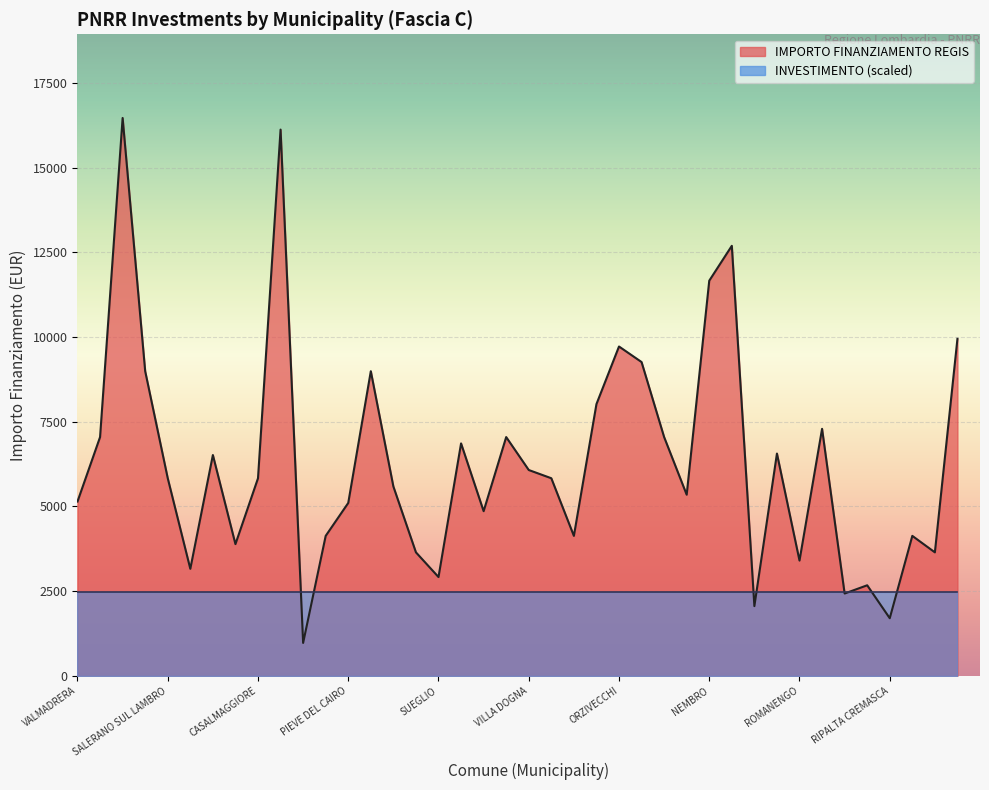

Where does the data first go above 5832?

SANTO STEFANO TICINO